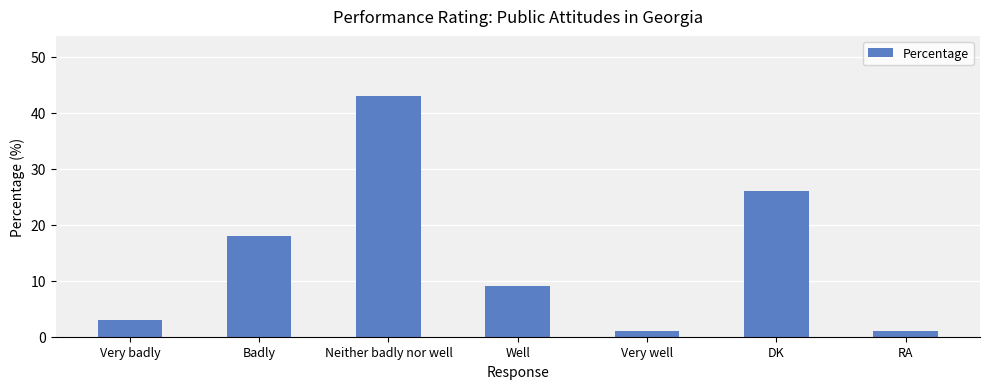

What is the label of the 7th bar from the right?

Very badly